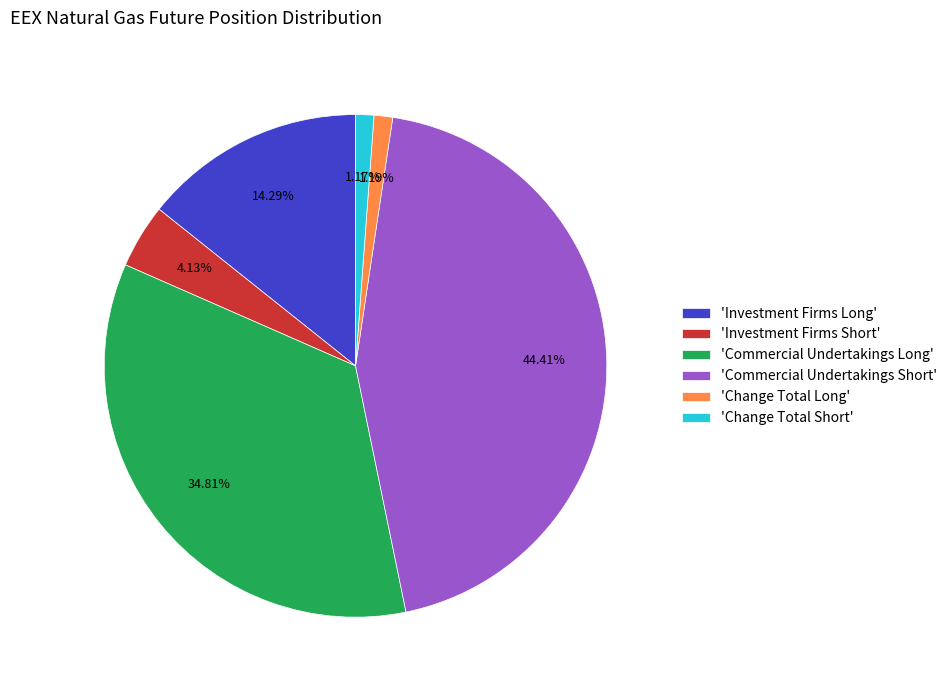

How many segments does this pie chart have?

6